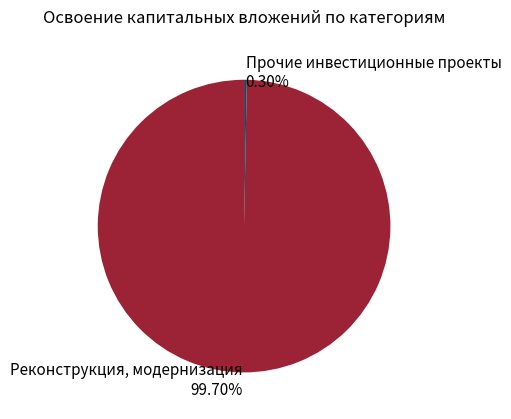

To the nearest percent, what is the combined percentage of Прочие инвестиционные проекты and Реконструкция, модернизация?

100%